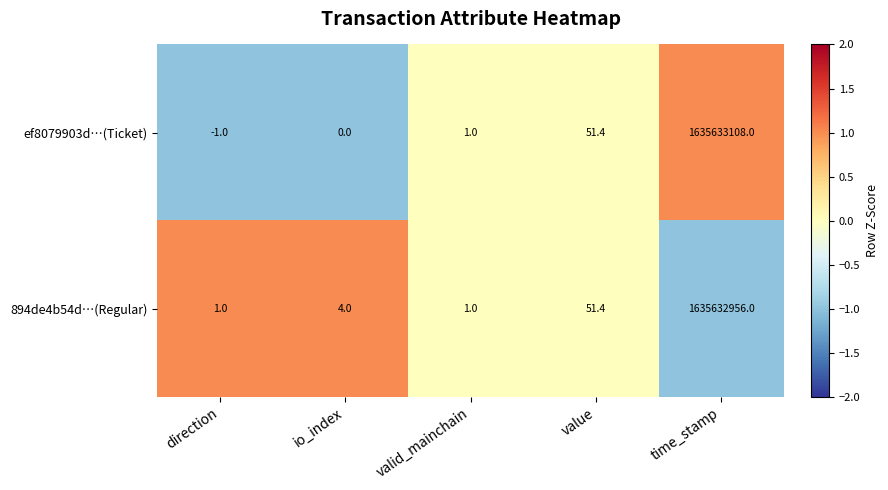

What value does the ef8079903d…(Ticket) series have at direction?

-1.0